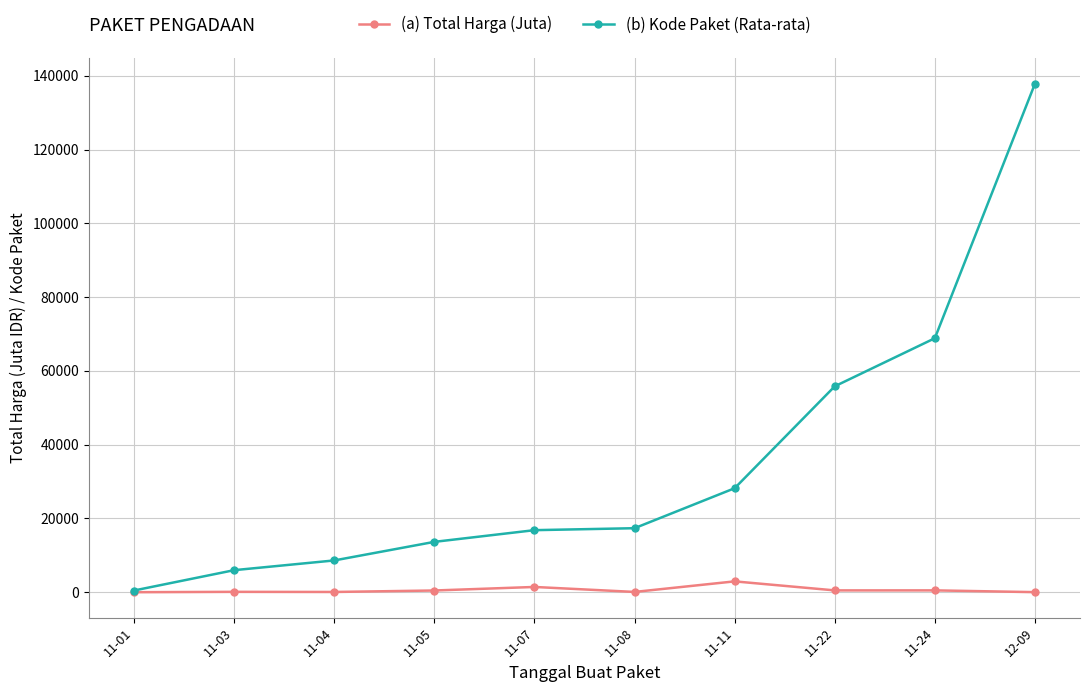

True or false: (a) Total Harga (Juta) has more than 1 points higher than both neighbors.

True